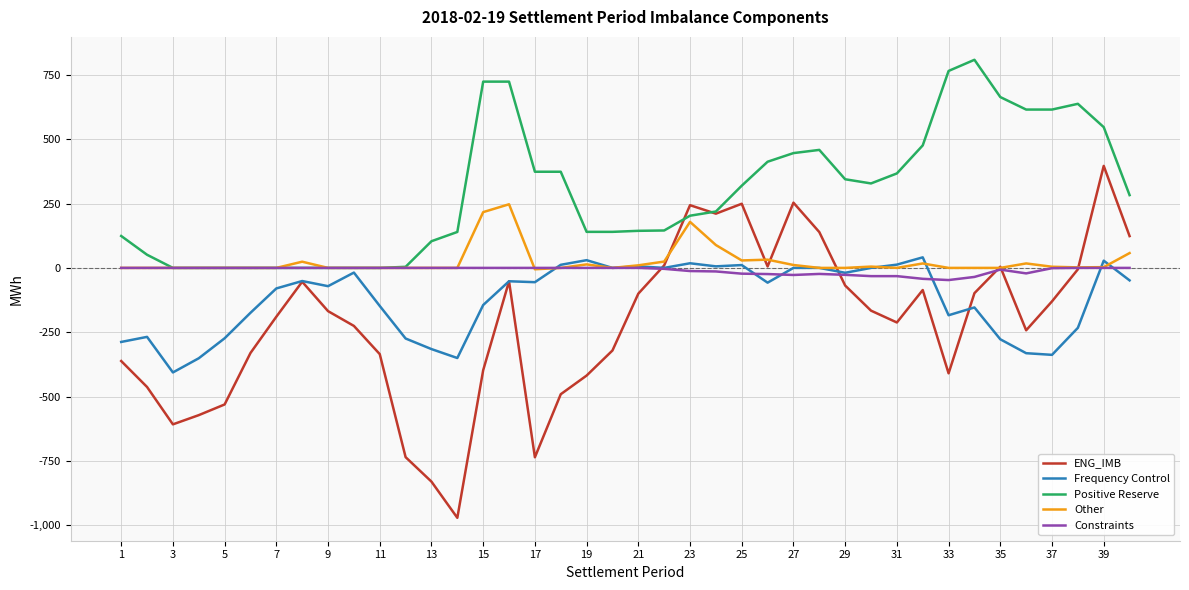

What is the minimum value for Frequency Control?

-406.1